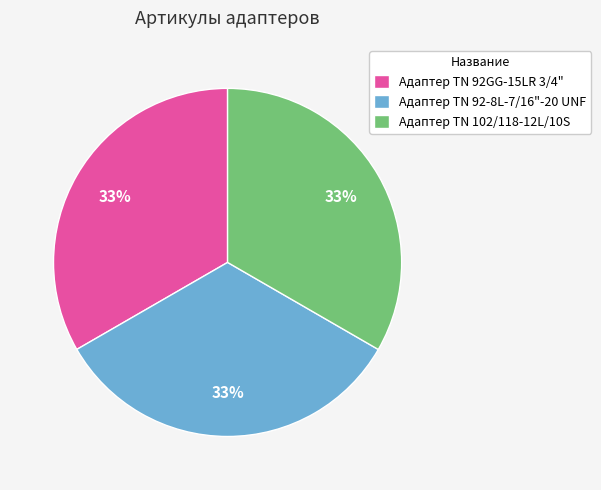

Approximately how many times larger is the value at Адаптер TN 92-8L-7/16"-20 UNF compared to Адаптер ТN 102/118-12L/10S?

1.0